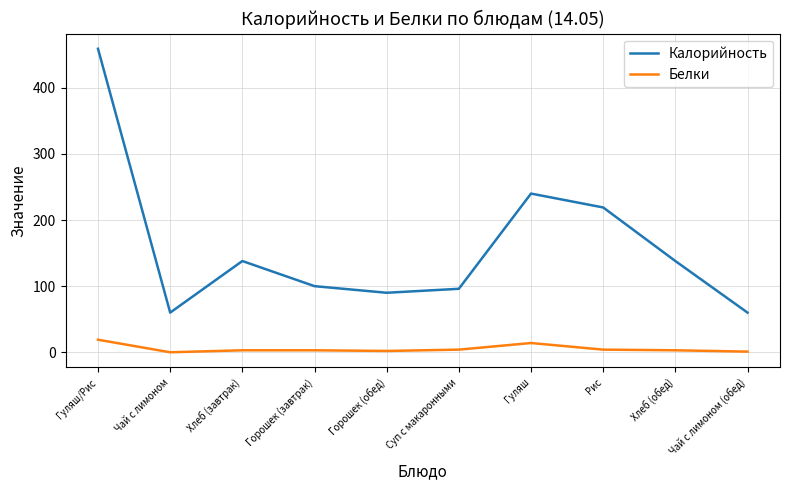

What position from the left is Гуляш/Рис?

1